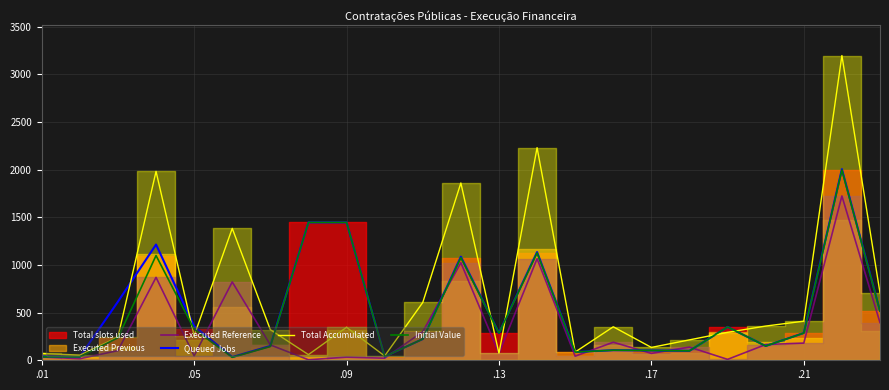

The value of Queued Jobs at .21 is 125.7. True or false?

False